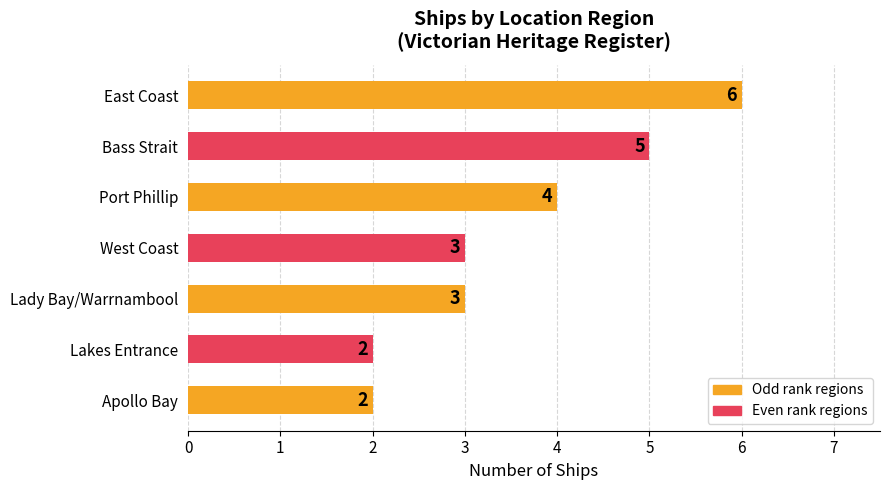

How many values are between 2 and 5?

6